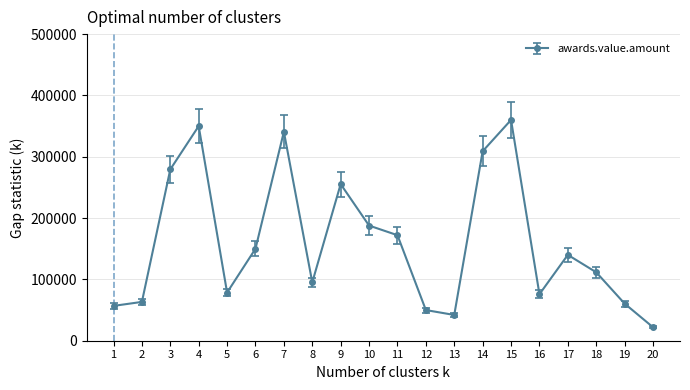

True or false: the data has more than 0 interior local peaks.

True